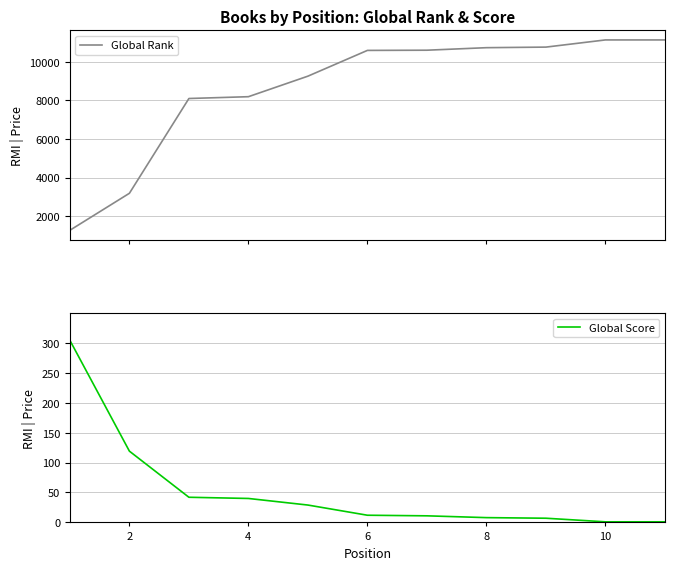

Reading left to right, what are all the values shown in this chart?

Global Rank: 1266	3184	8099	8193	9258	10594	10604	10735	10765	11137	11137
Global Score: 304	119	42	40	29	12	11	8	7	1	1